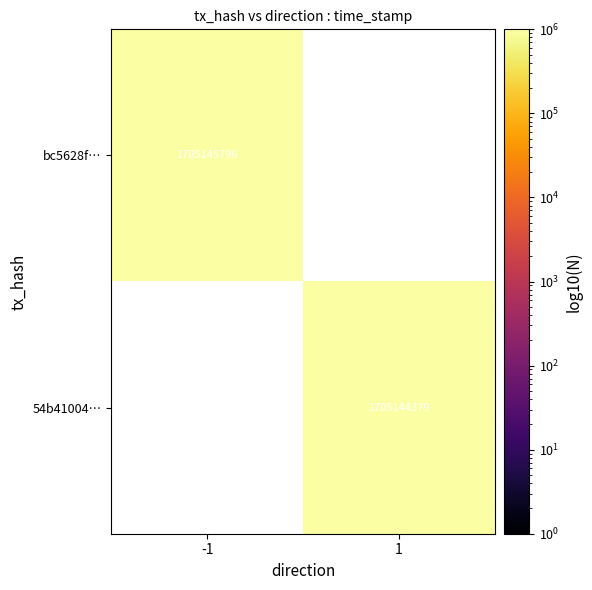

Which has a higher value, time_stamp or direction?

time_stamp